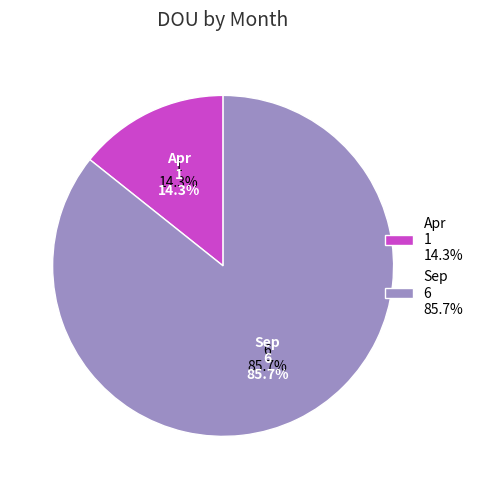

To the nearest percent, what percentage of the pie is Apr?

14%